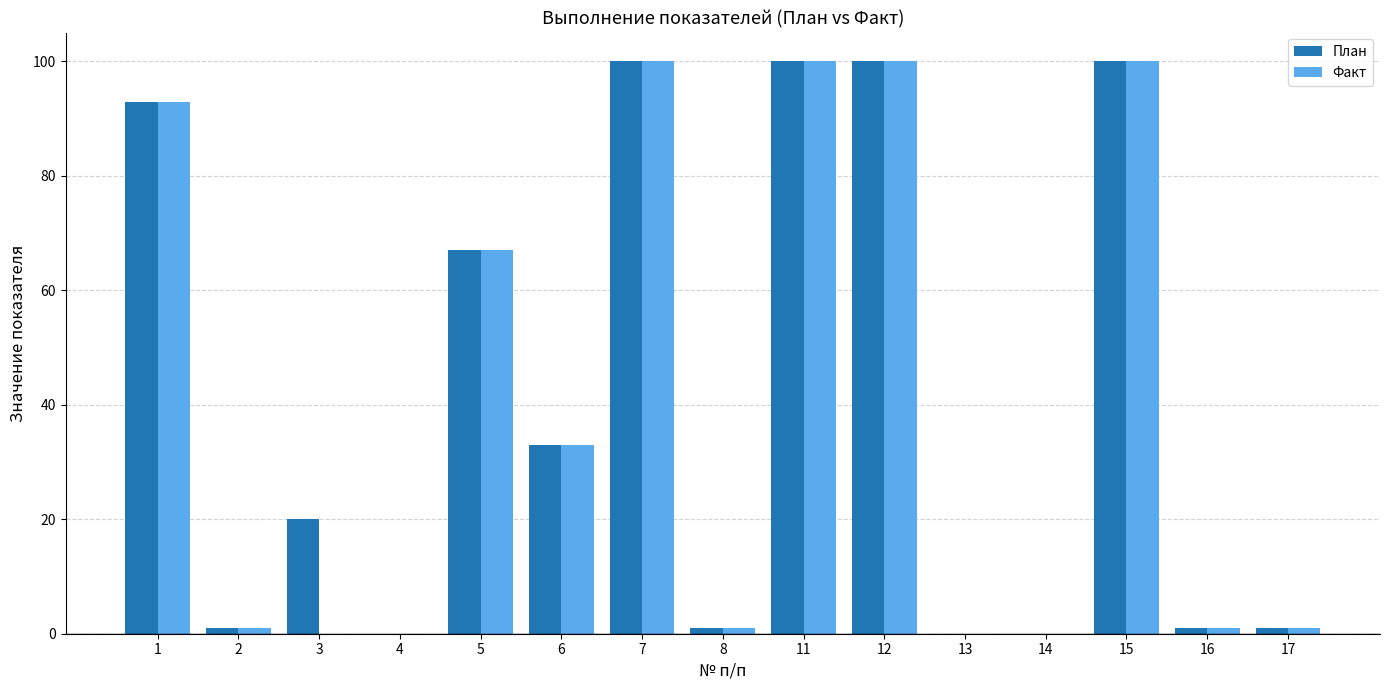

What is the highest value of the План series?

100.0